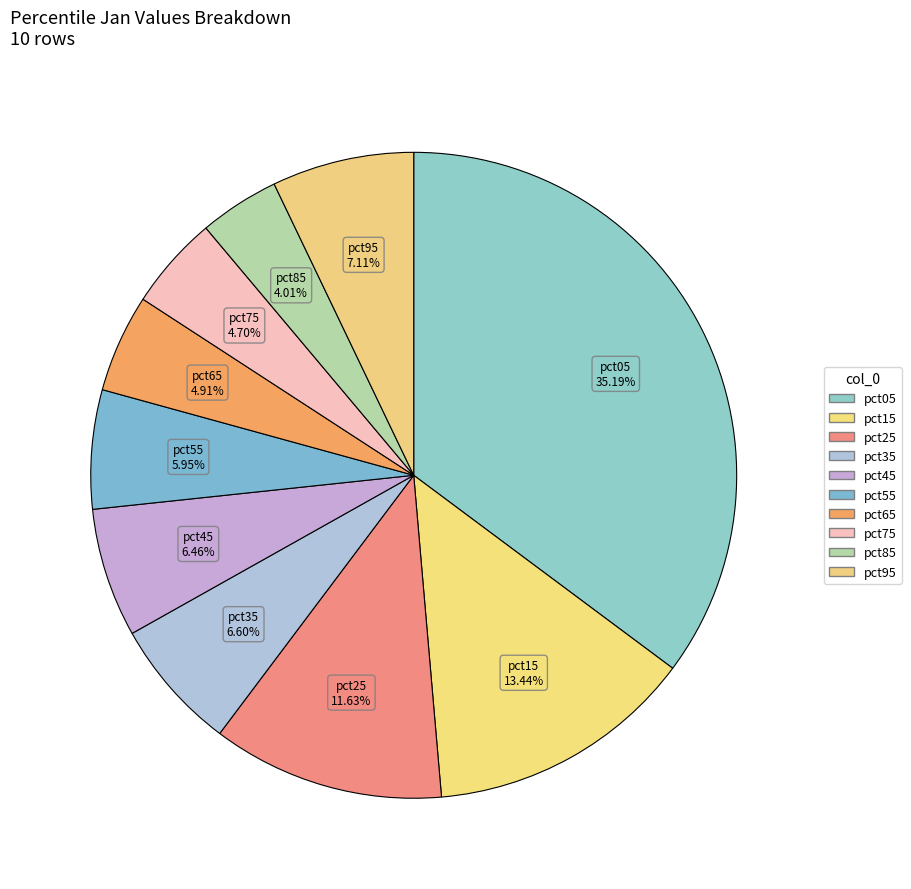

How many slices are in this pie chart?

10